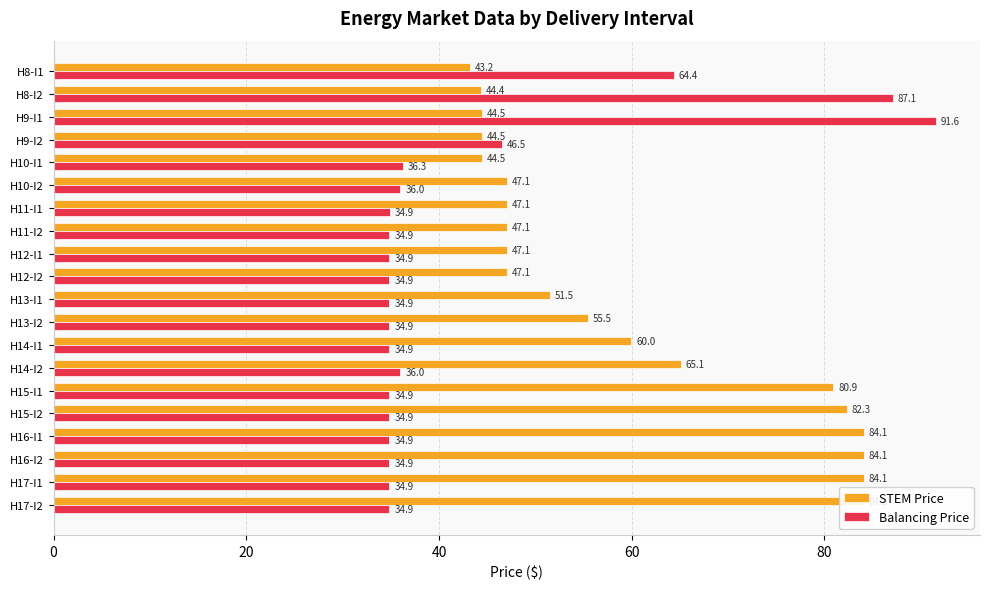

Where is STEM Price nearest to the value 63?

H14-I2